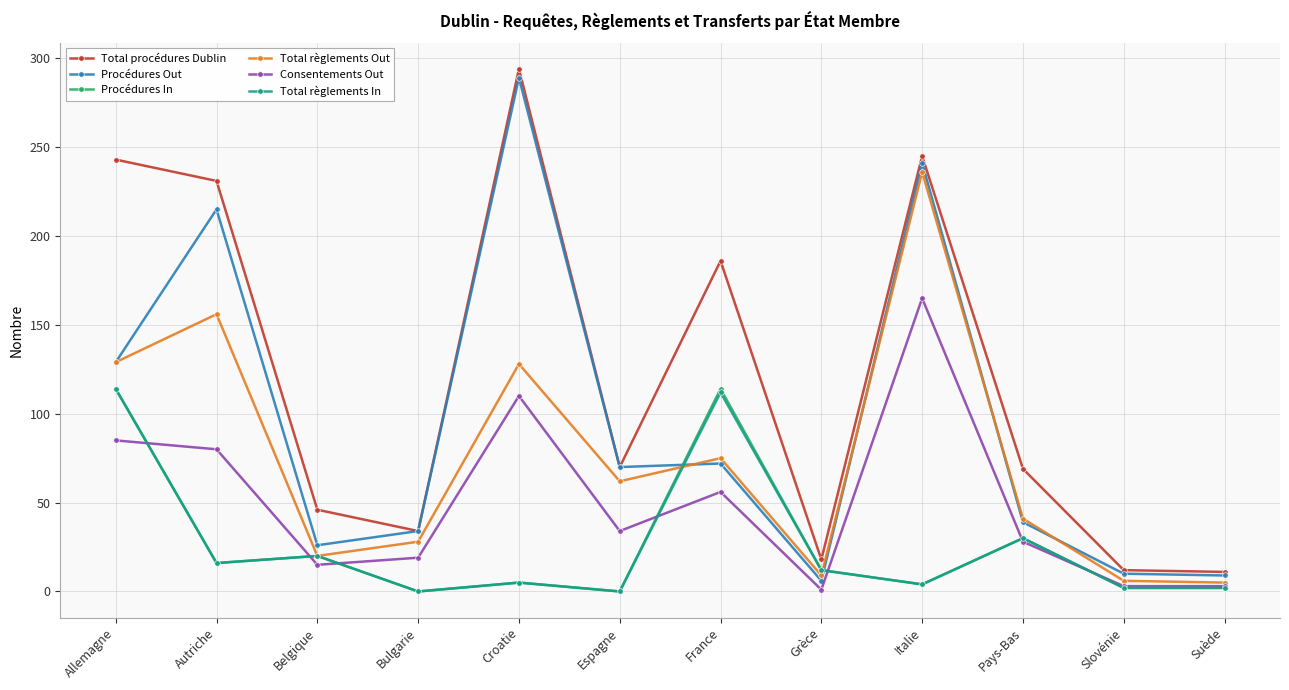

What is the label of the 10th point from the left?

Pays-Bas